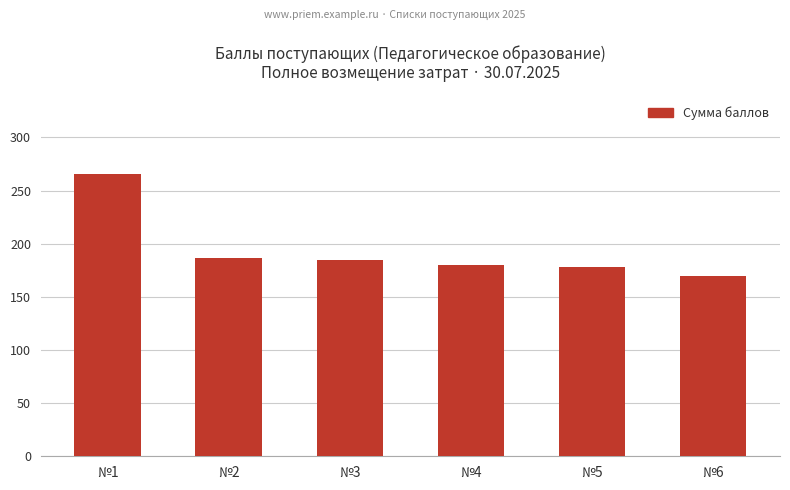

What is the difference between the values at №3 and №1?

81